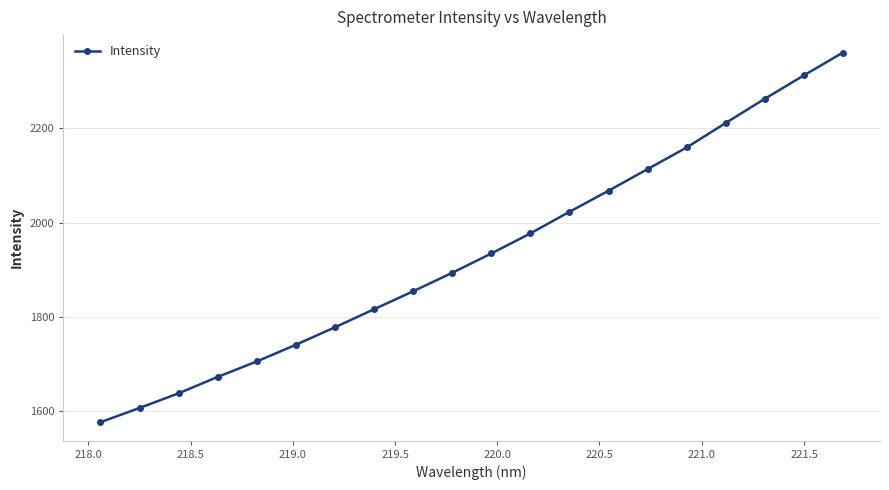

What is the greatest value displayed?

2360.0